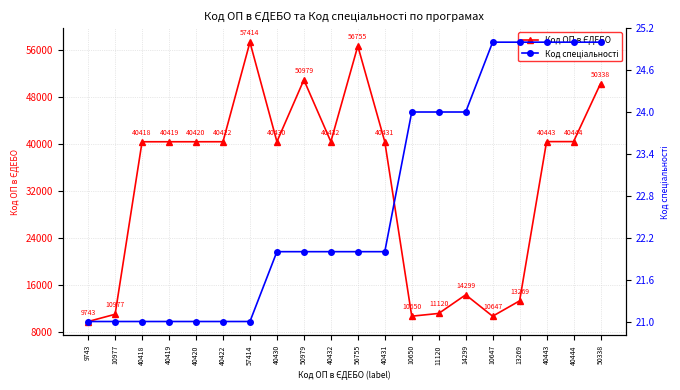

Rank the series by their maximum value, from lowest to highest.

Код спеціальності, Код ОП в ЄДЕБО